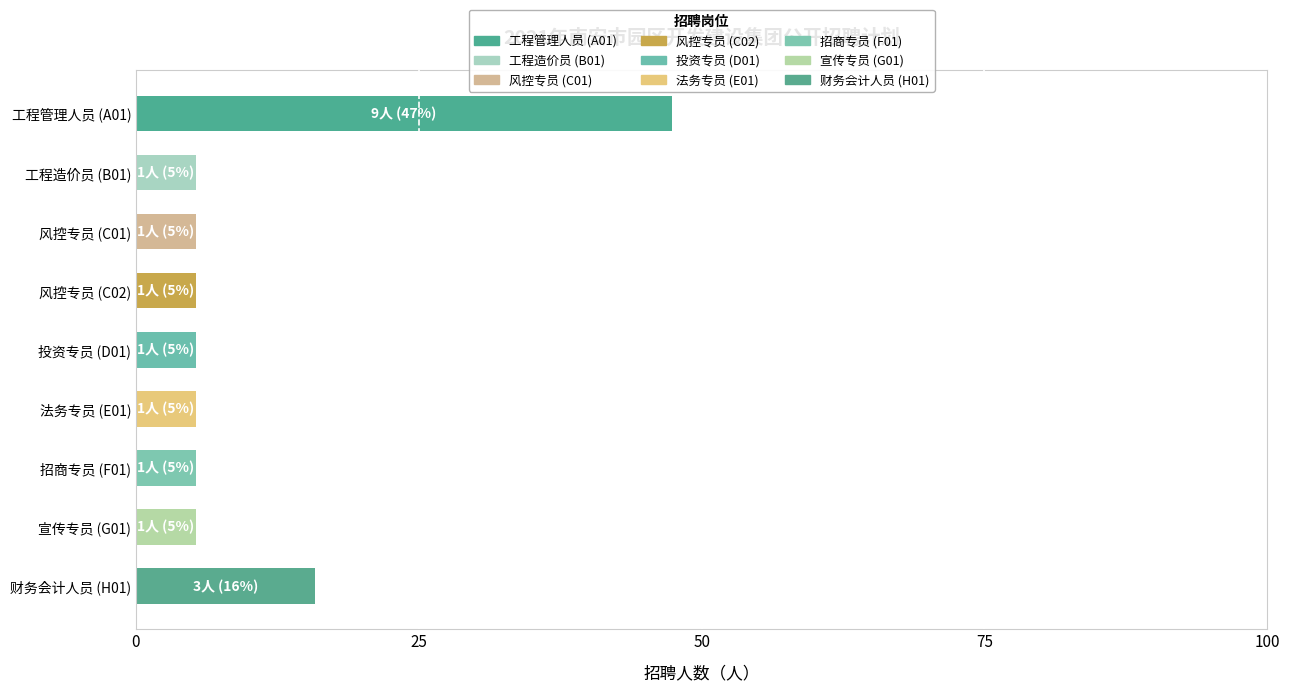

Approximately how many times larger is the value at 工程管理人员 (A01) compared to 法务专员 (E01)?

9.0